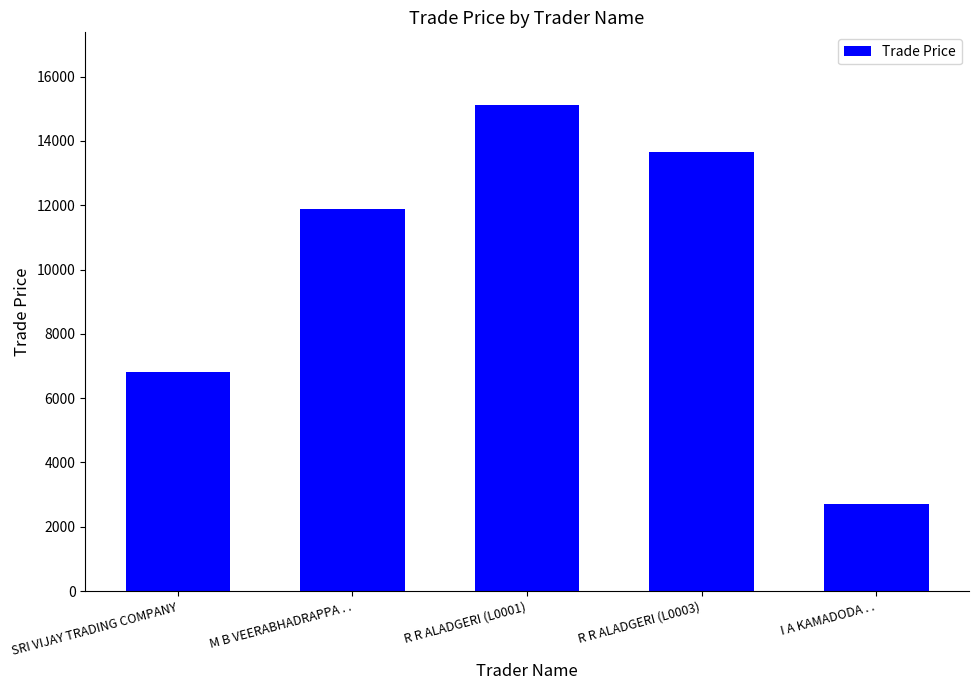

True or false: the data shows 13669 at R R ALADGERI (L0003).

True